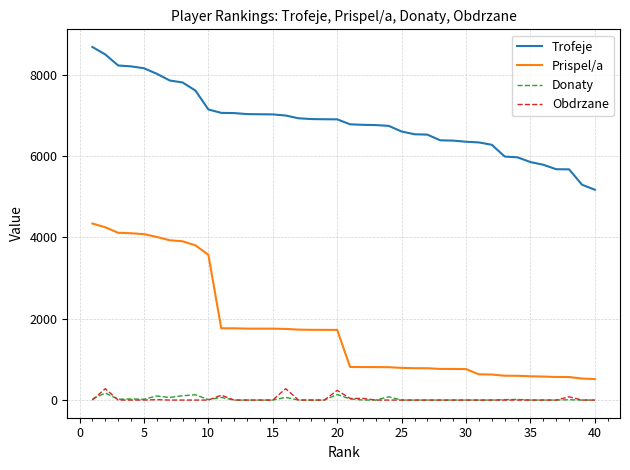

How many categories are shown in the chart?

40